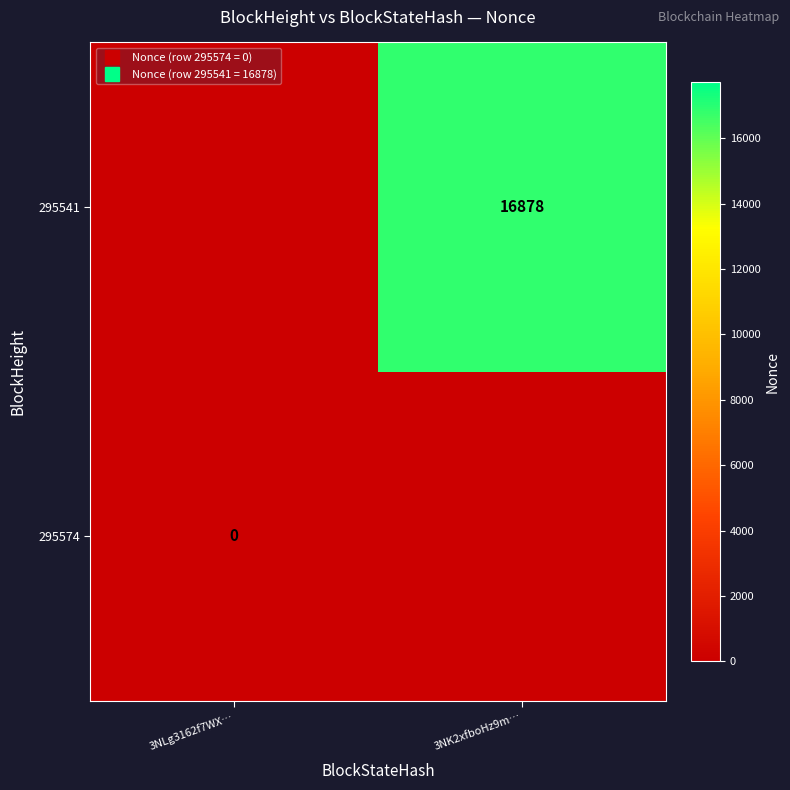

Which series has the largest total across all categories?

295541